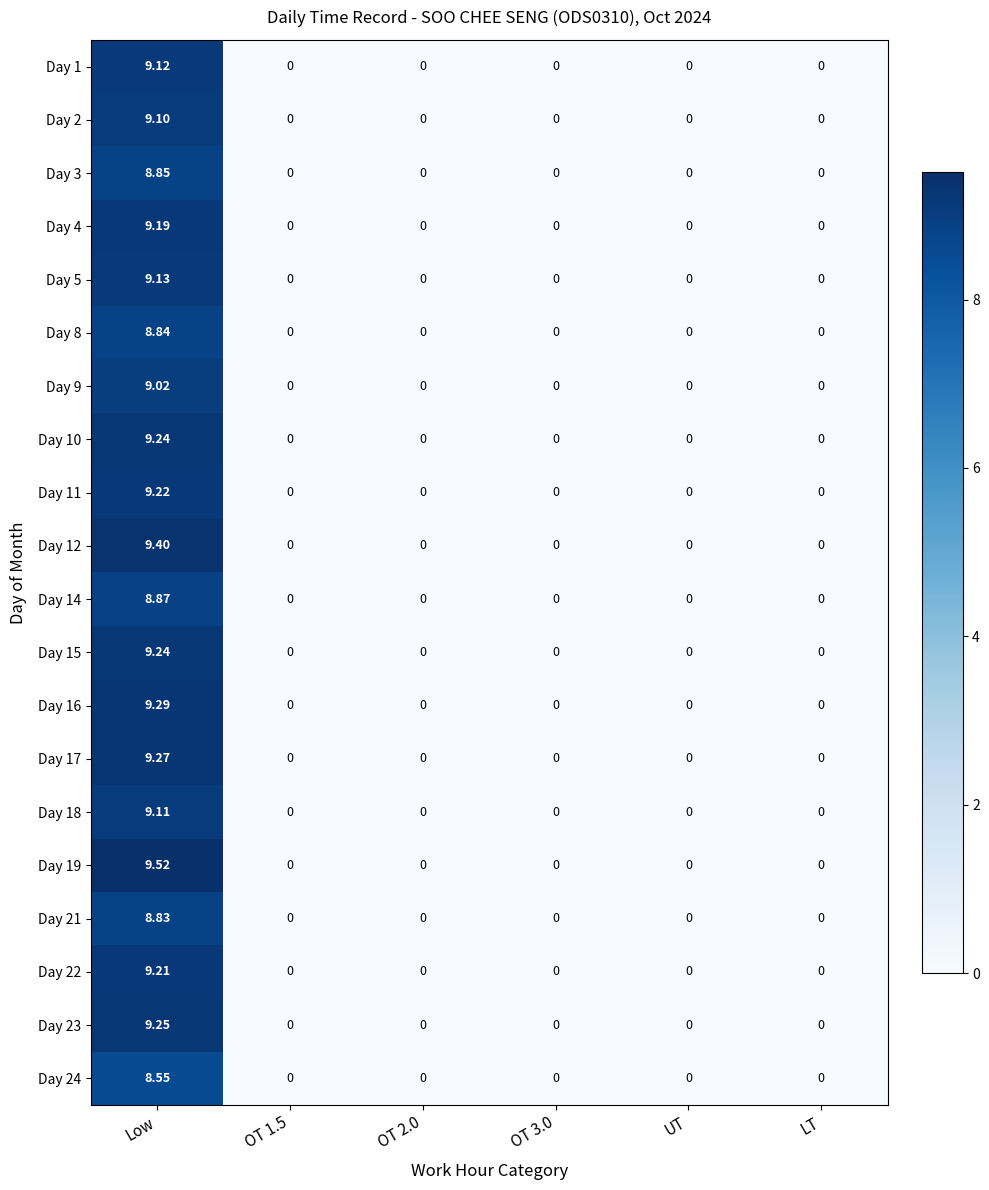

At which category is the sum across all series the highest?

Low